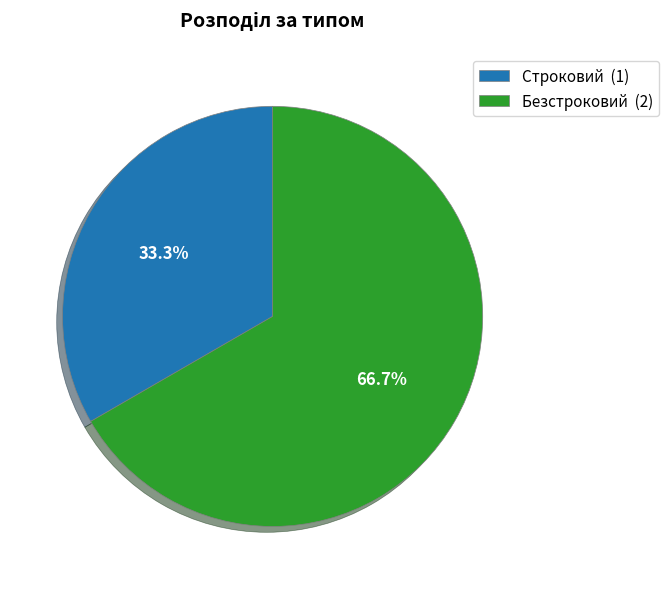

What percentage is NOT represented by Строковий?

66.7%